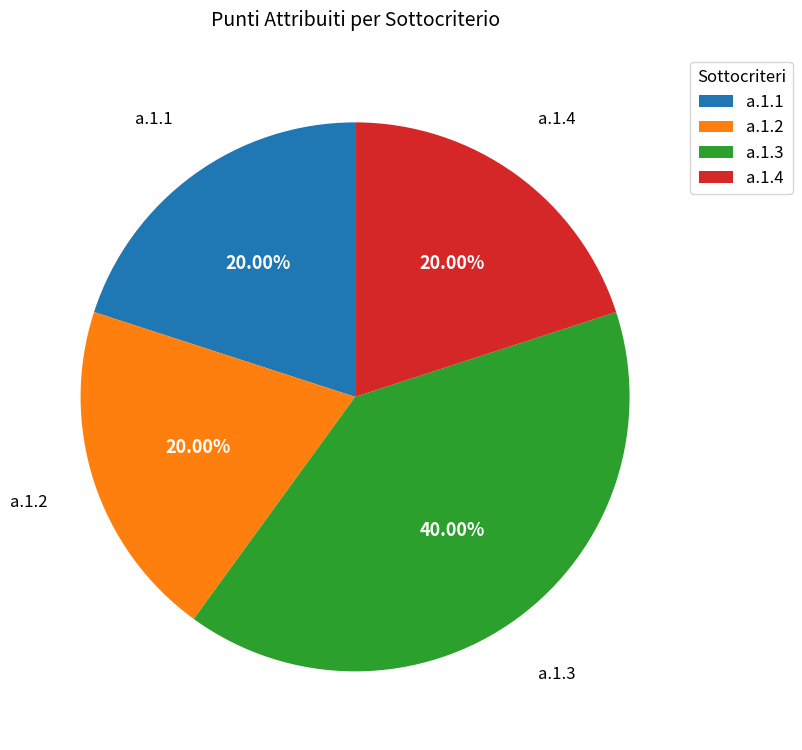

To the nearest percent, what is the difference between the largest and smallest slice percentages?

20%